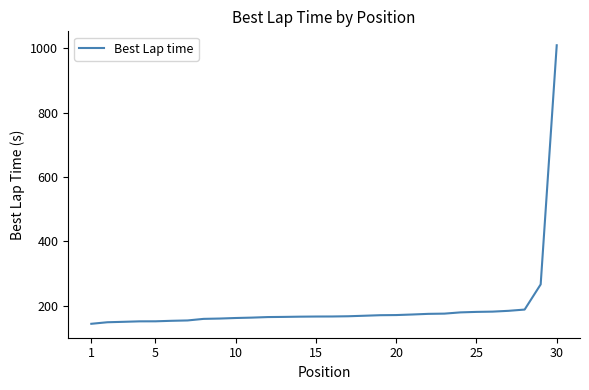

What is the smallest value displayed?

143.9